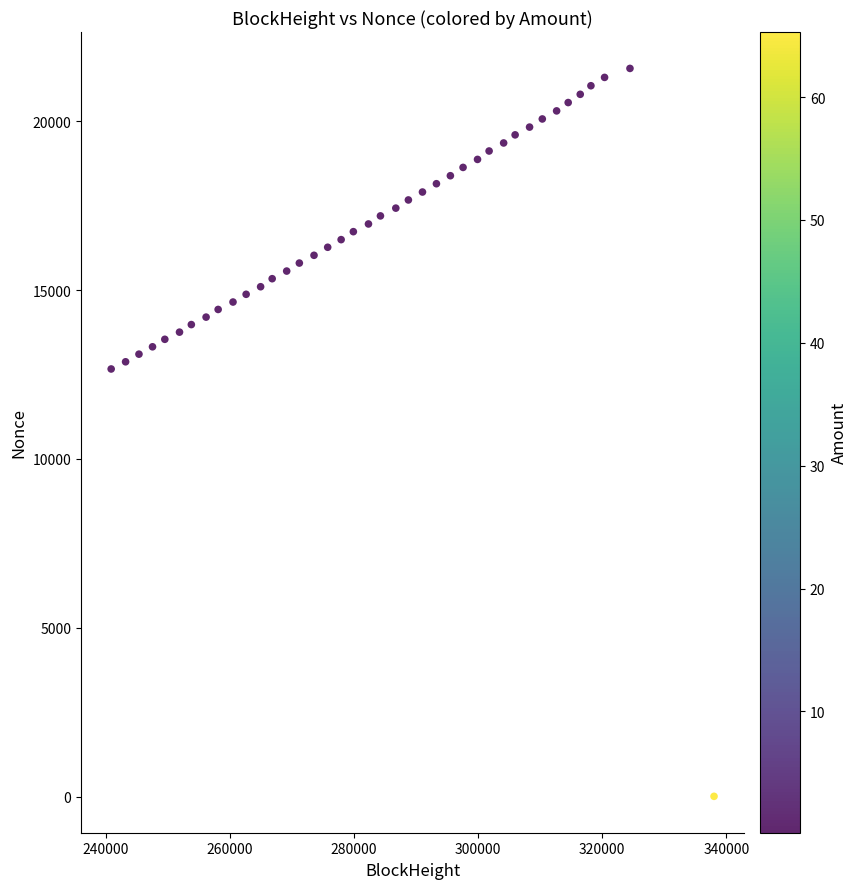

What is the range of Y values (max minus min)?

21559